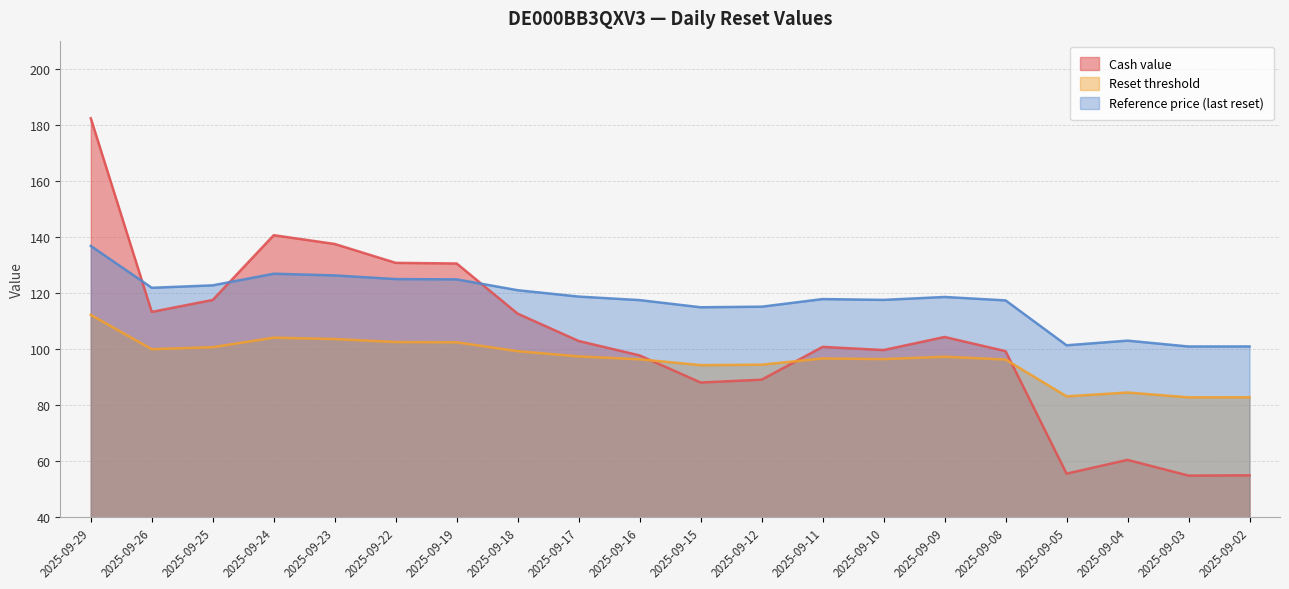

How many interior local peaks does the Cash value series have?

4